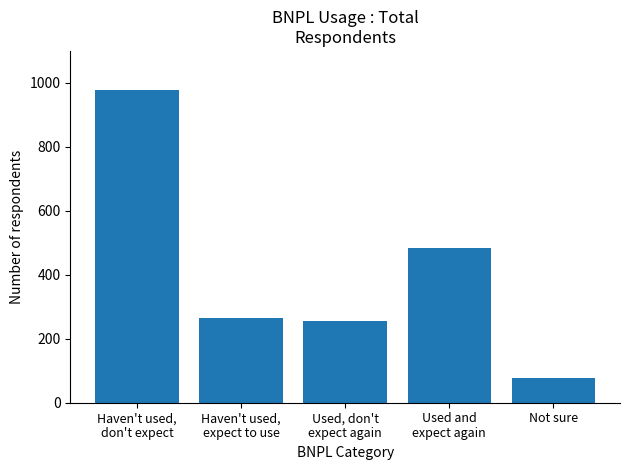

How many bars are there in total?

5